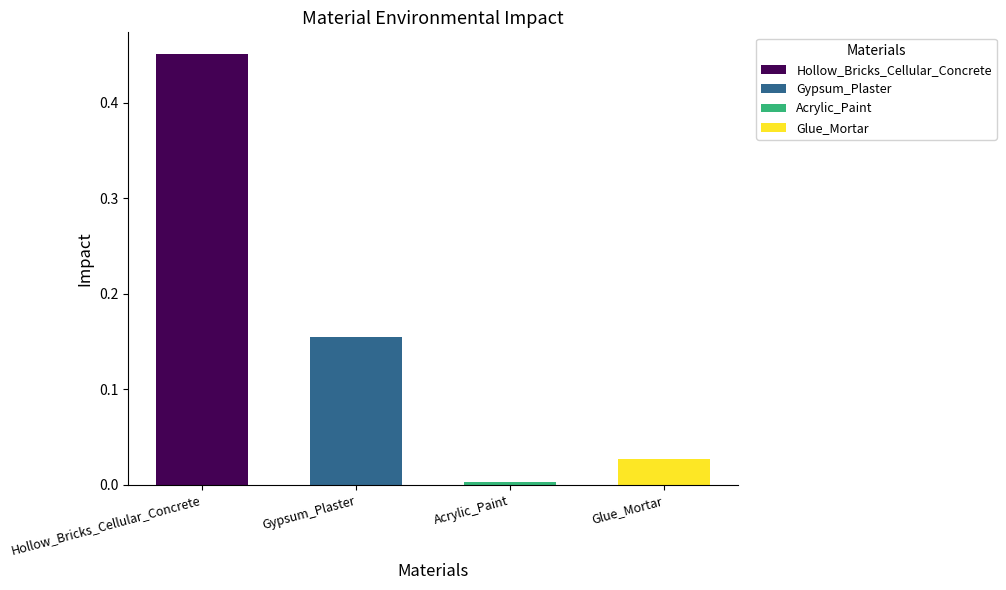

Reading left to right, extract all data points from this chart.

Hollow_Bricks_Cellular_Concrete=0.5	Gypsum_Plaster=0.2	Acrylic_Paint=0.0	Glue_Mortar=0.0